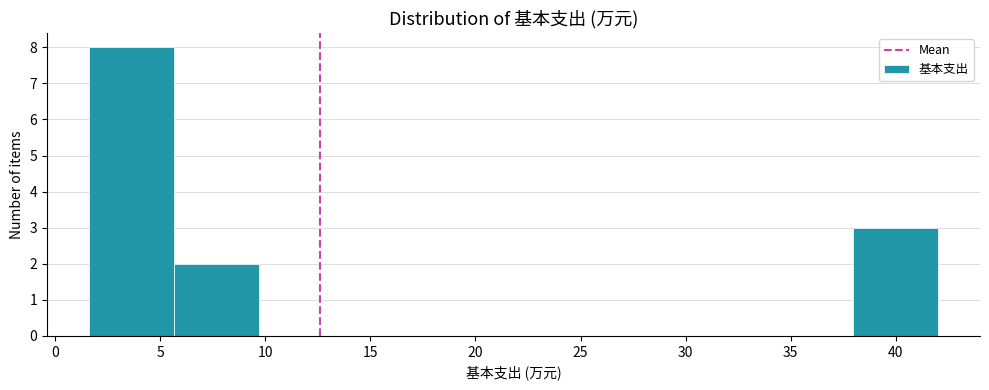

What is the height of the bar covering 5.5 to 9.5 on the x-axis? Neither the bar edges nor the heights are printed on the chart, so give them approximately, as read against the axes.

2